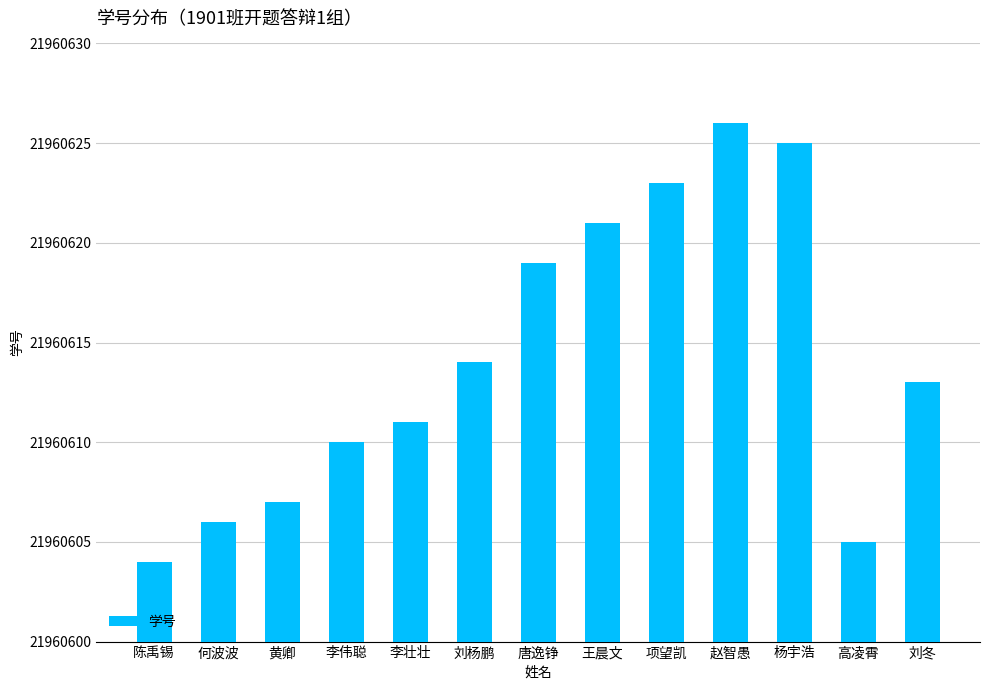

How many categories are shown in the chart?

13